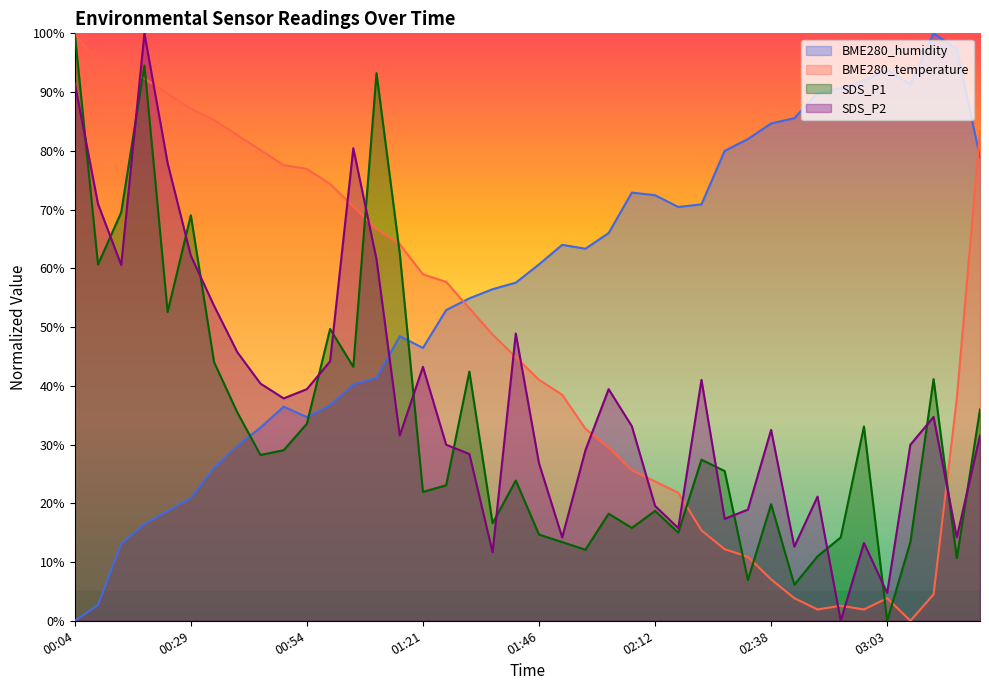

Which series has the largest range (max minus min)?

BME280_humidity